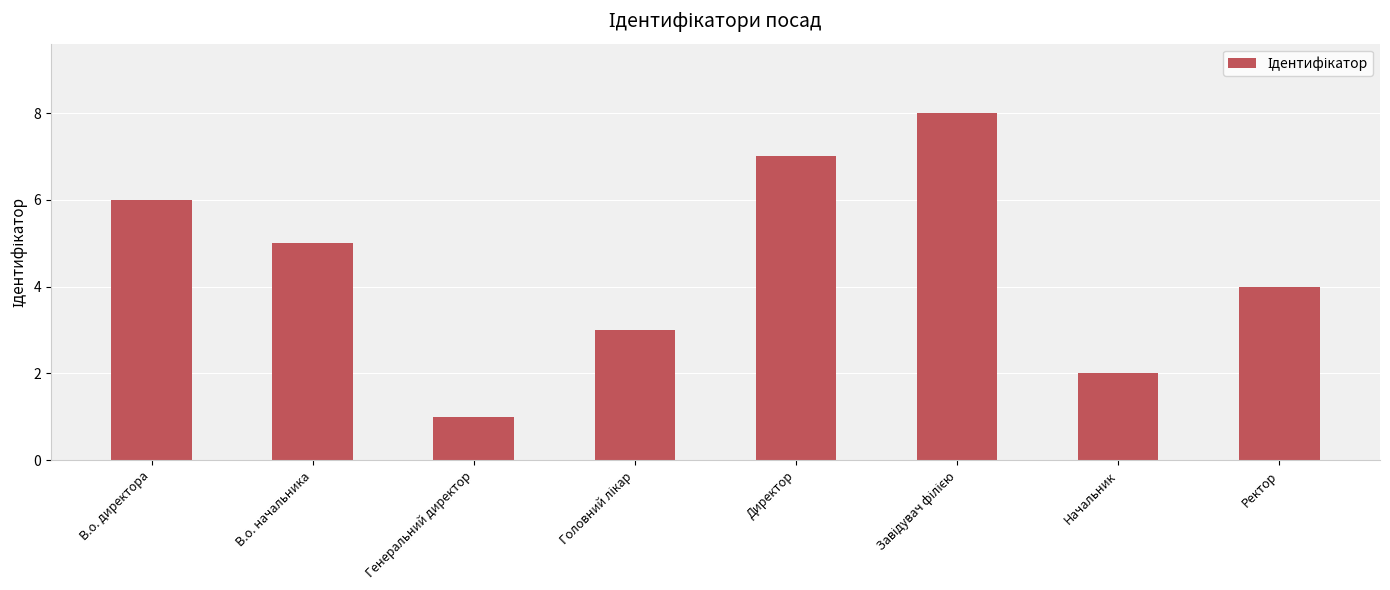

At which label is the value closest to 4?

Ректор